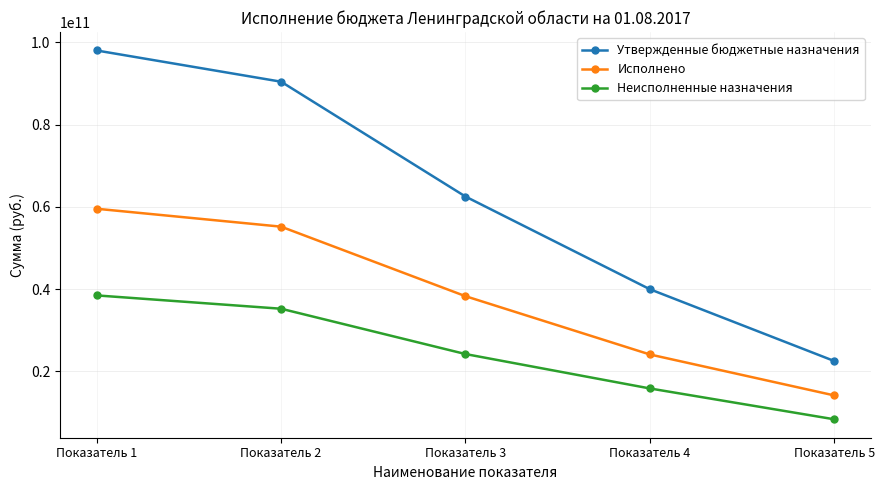

True or false: Неисполненные назначения and Утвержденные бюджетные назначения cross at least once.

False